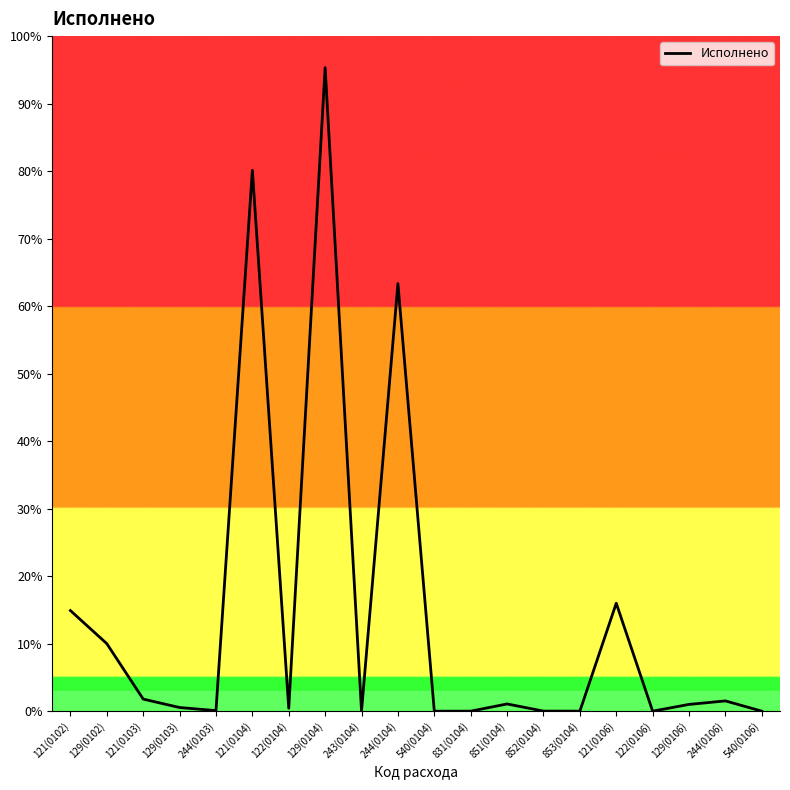

How many points are higher than both their immediate neighbors (excluding endpoints)?

6